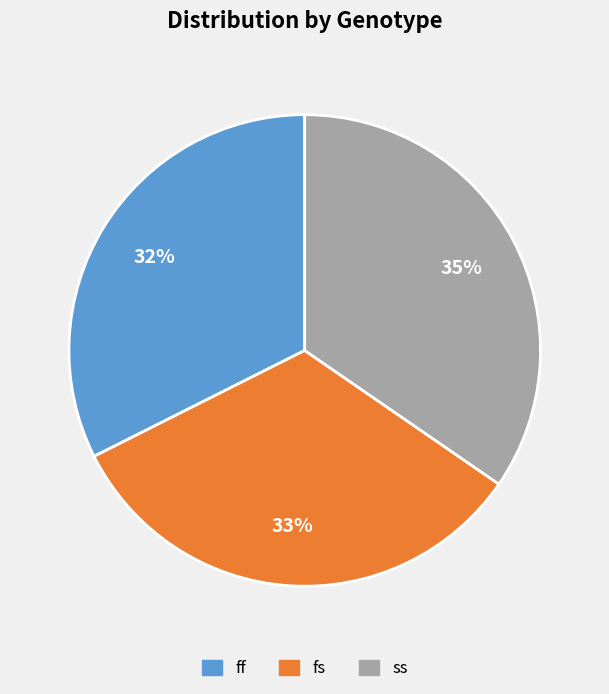

Does any single category account for the majority?

No